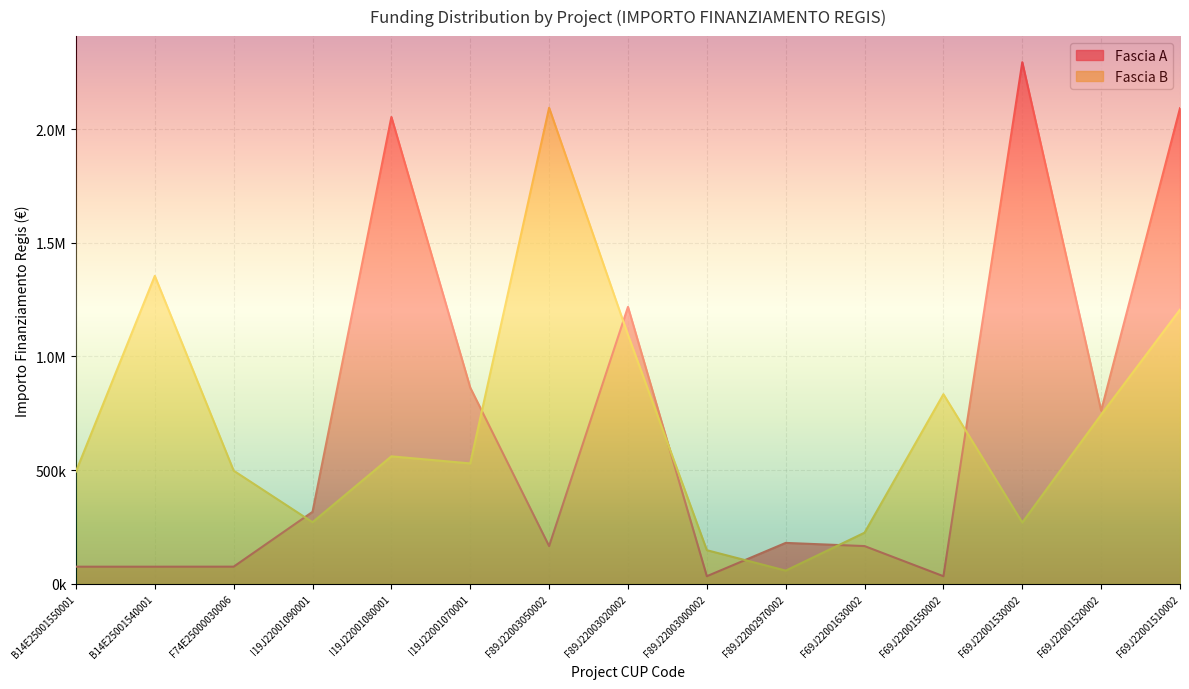

What is the total value across all series at F69J22001630002?

390035.7